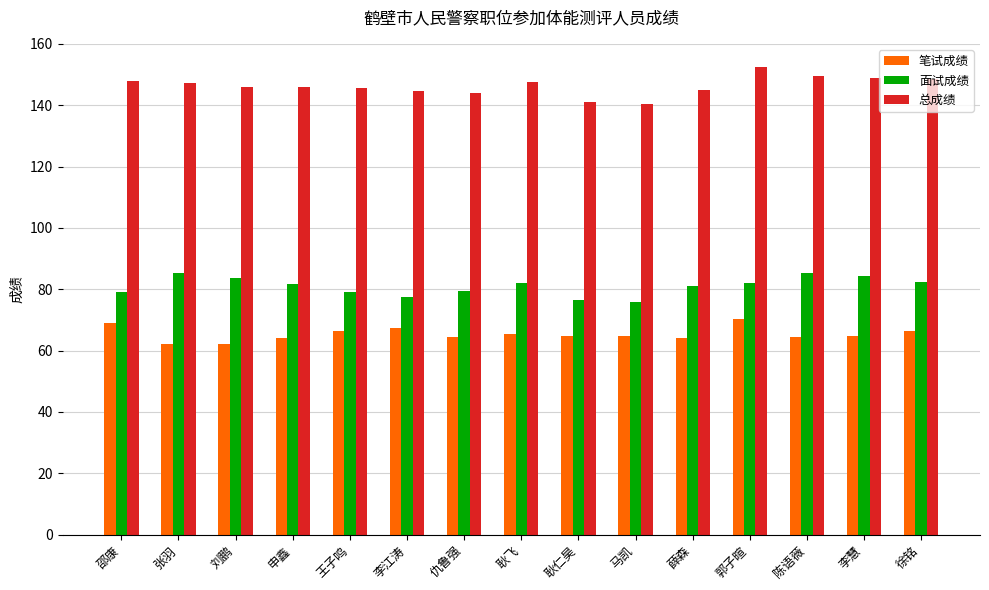

What is the spread (max minus min) of values at 耿仁昊?

76.4